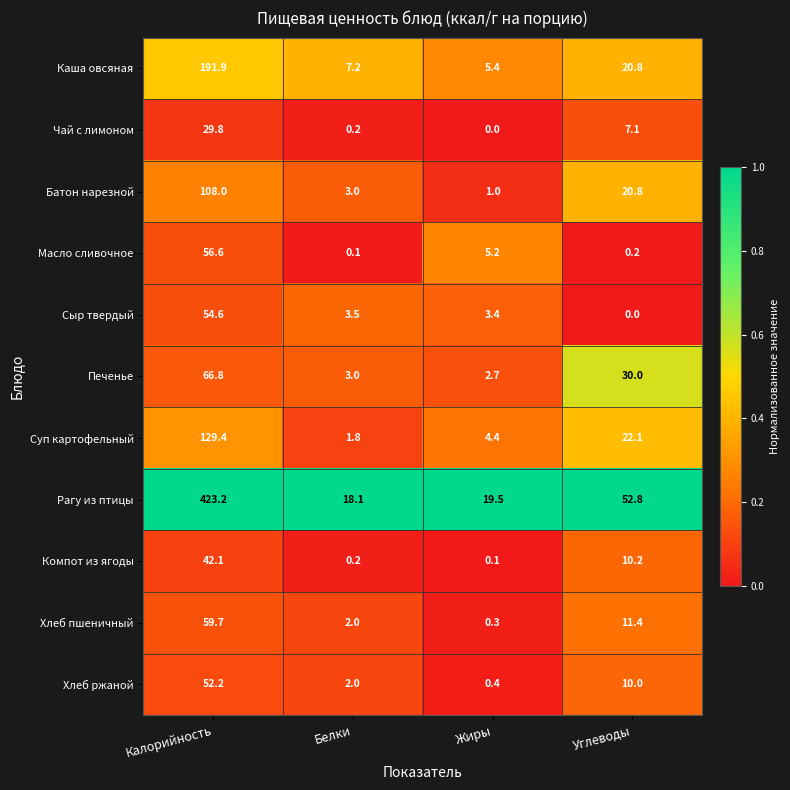

What is the sum of the Батон нарезной values at Жиры and Белки?

4.0